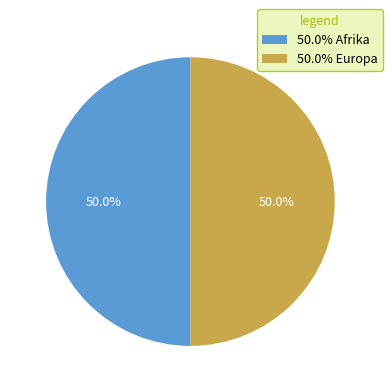

Approximately how many times larger is the value at 50.0% Europa compared to 50.0% Afrika?

1.0